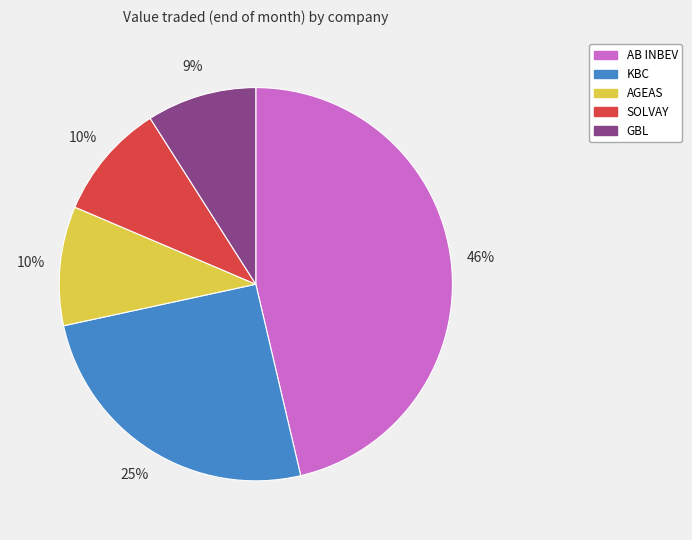

To the nearest percent, what is the difference between the SOLVAY and GBL slice percentages?

1%